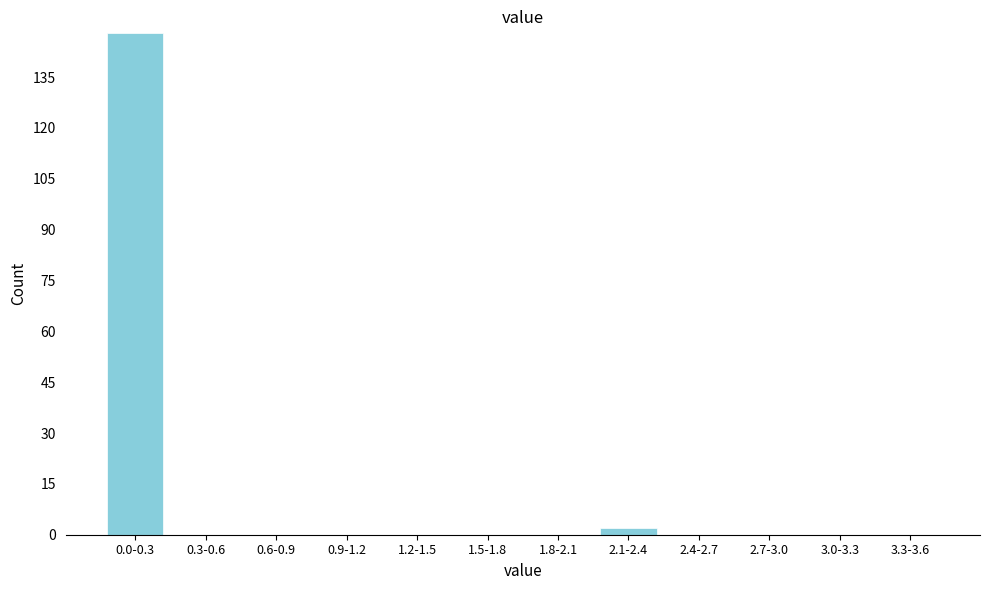

Reading left to right, what are all the values shown in this chart?

0.0-0.3=148	0.3-0.6=0	0.6-0.9=0	0.9-1.2=0	1.2-1.5=0	1.5-1.8=0	1.8-2.1=0	2.1-2.4=2	2.4-2.7=0	2.7-3.0=0	3.0-3.3=0	3.3-3.6=0